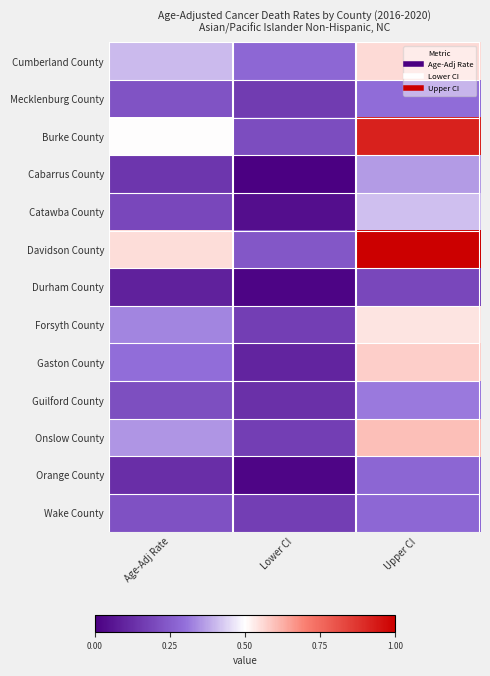

At how many categories does at least one series exceed 0?

3